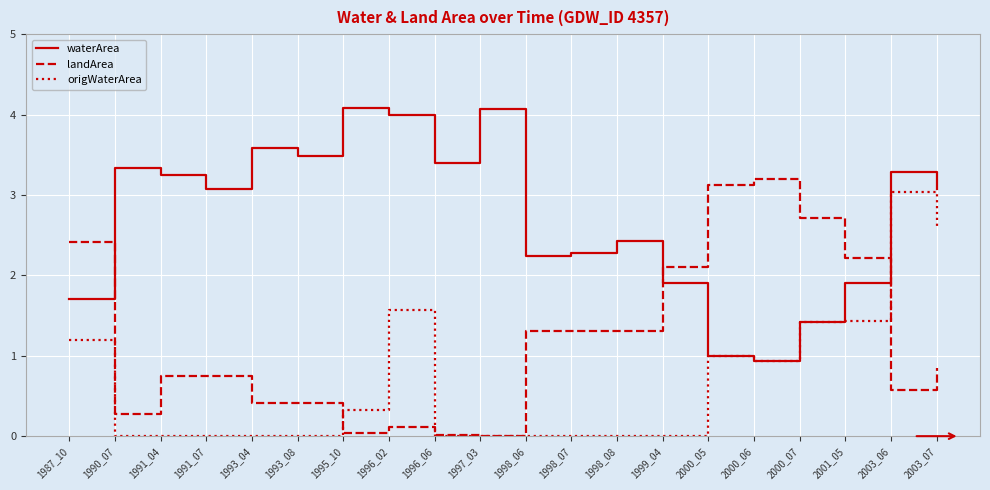

What is the average value of the waterArea series?

2.7